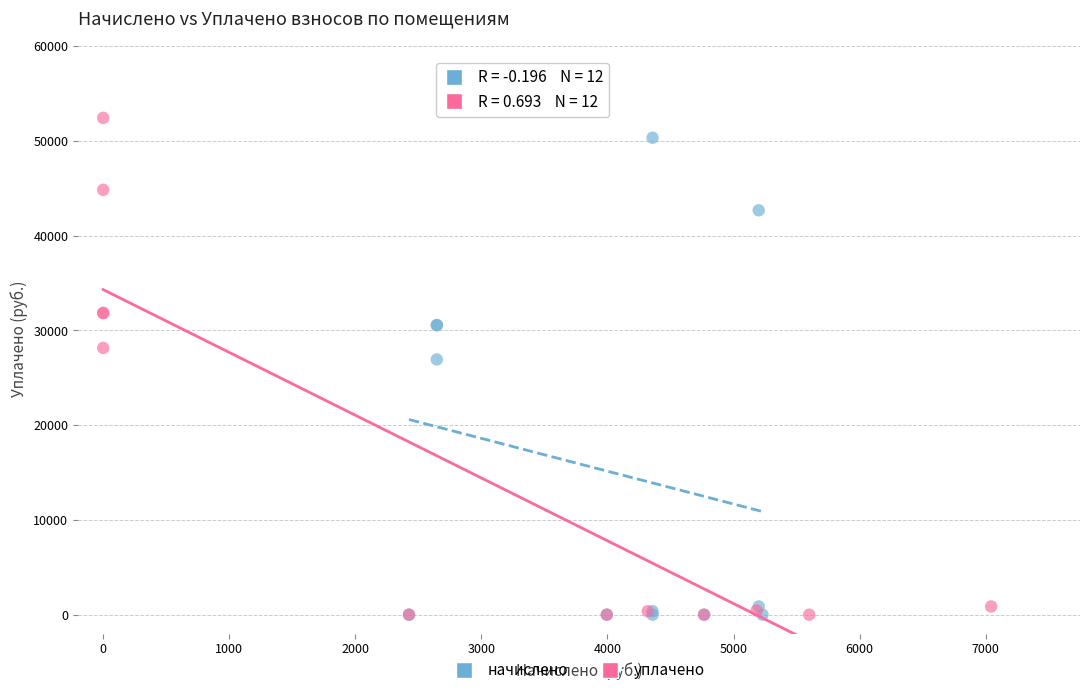

Which series has the widest spread of Y values?

уплачено